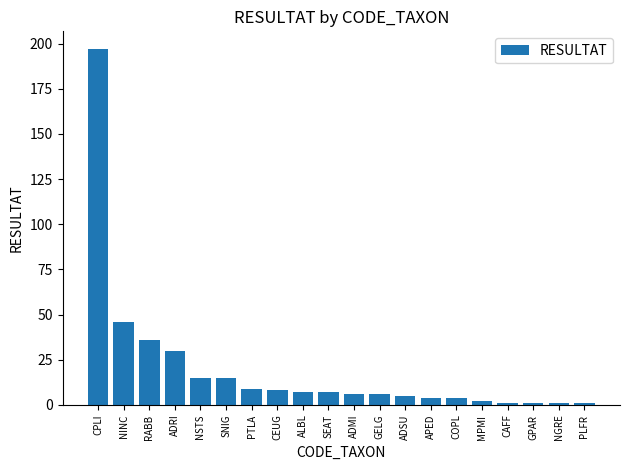

What is the label of the 8th bar from the left?

CEUG